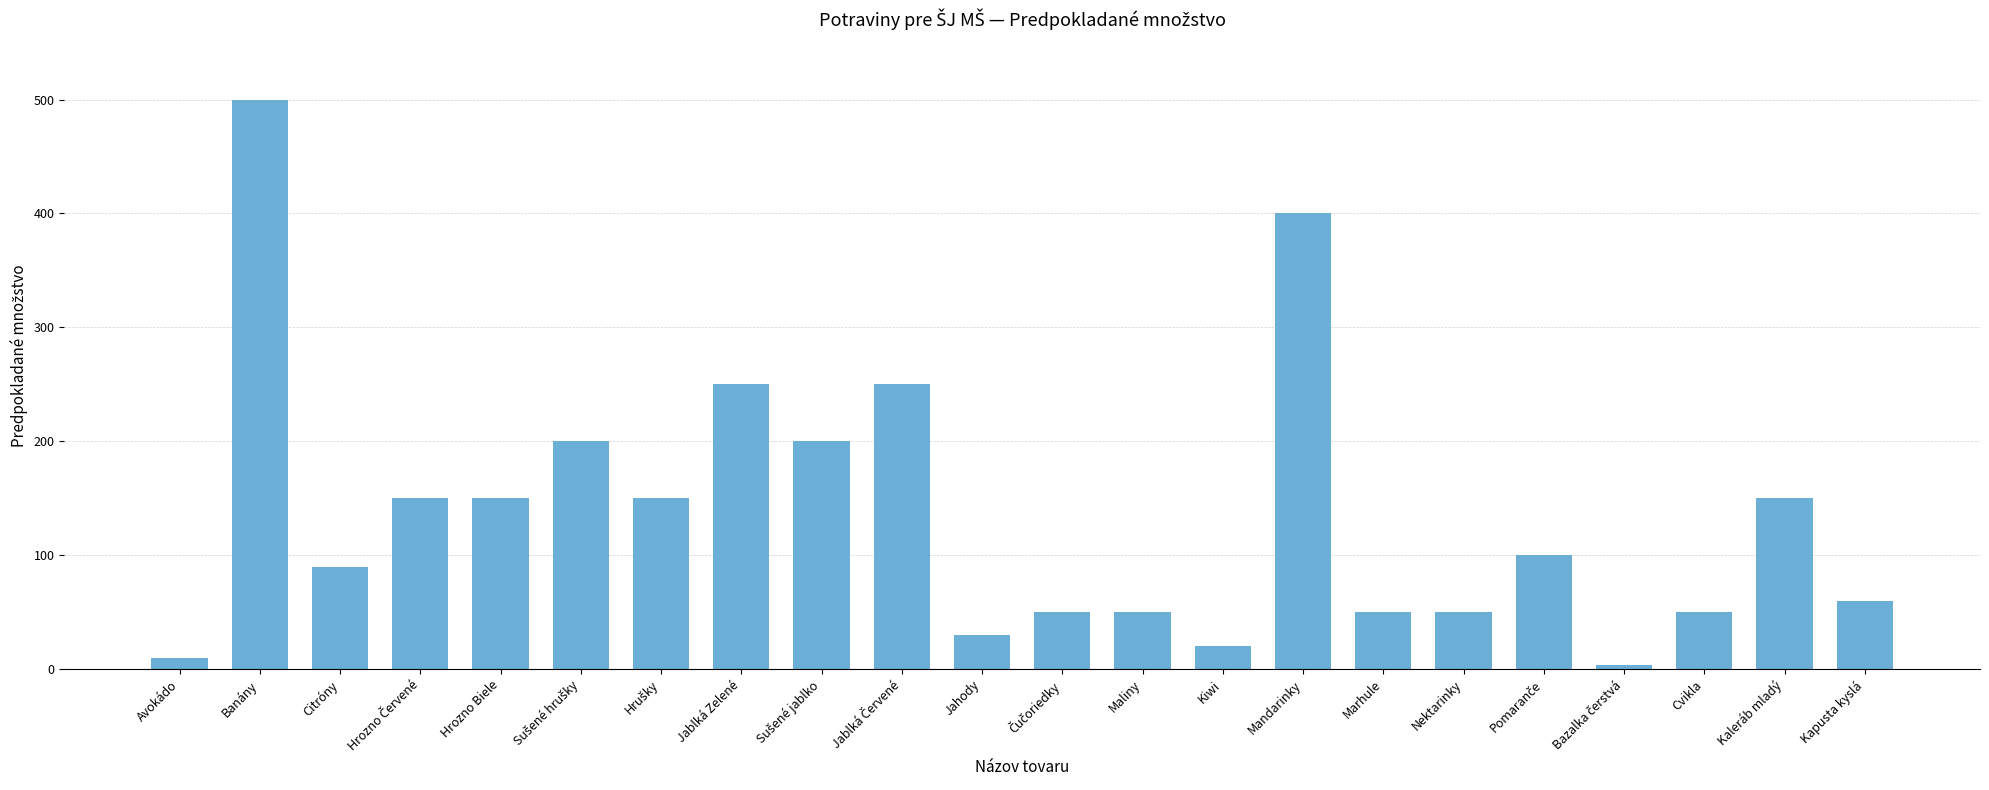

What value does the data have at Nektarinky, to the nearest 50?

50